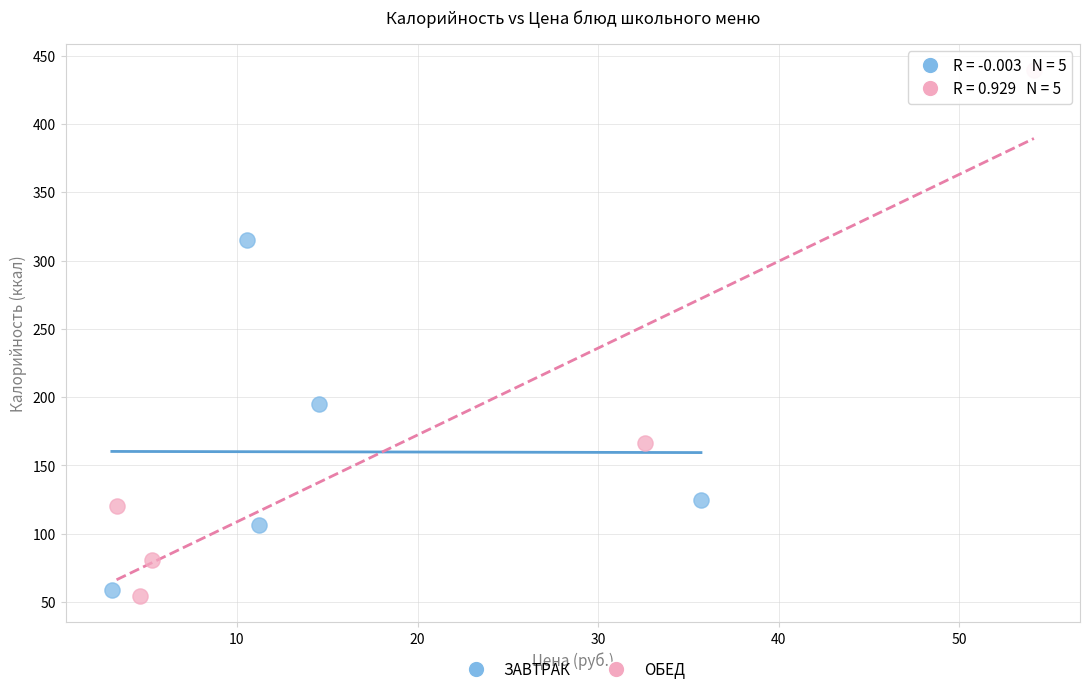

Which series contains the highest Y value?

ОБЕД